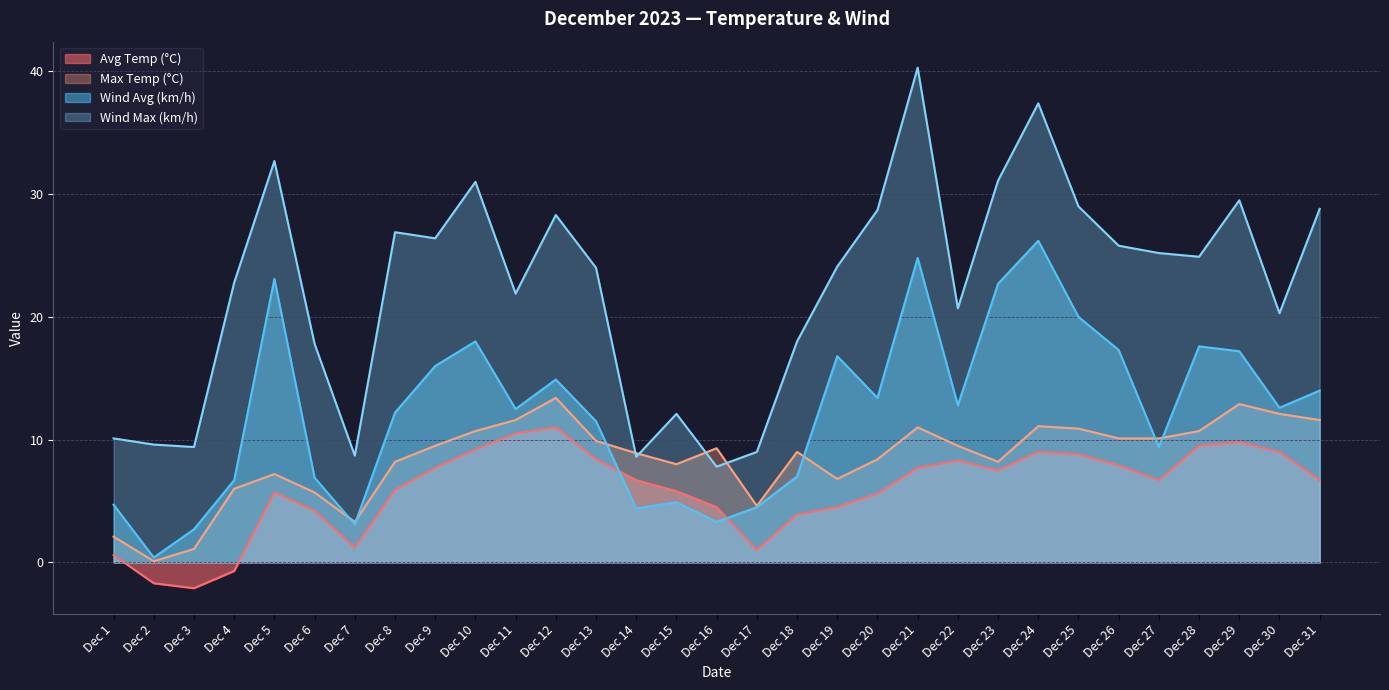

At which label does Wind Avg (km/h) first exceed 12?

Dec 5